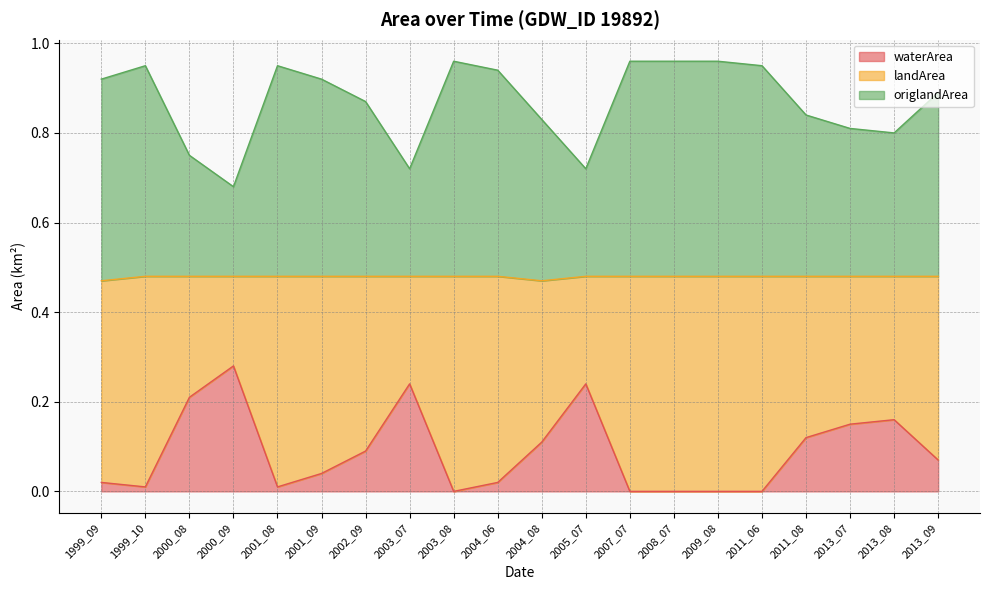

List the labels in order of landArea value, smallest first.

2000_09, 2003_07, 2005_07, 2000_08, 2013_08, 2013_07, 2004_08, 2011_08, 2002_09, 2013_09, 2001_09, 1999_09, 2004_06, 1999_10, 2001_08, 2011_06, 2003_08, 2007_07, 2008_07, 2009_08